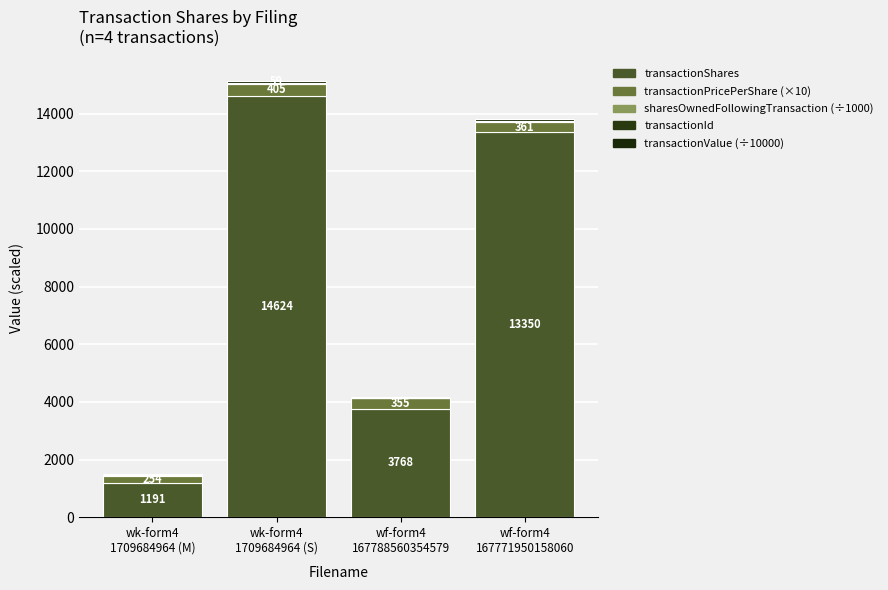

List the series in order of their peak value, highest first.

transactionShares, transactionPricePerShare (×10), transactionValue (÷10000), sharesOwnedFollowingTransaction (÷1000), transactionId